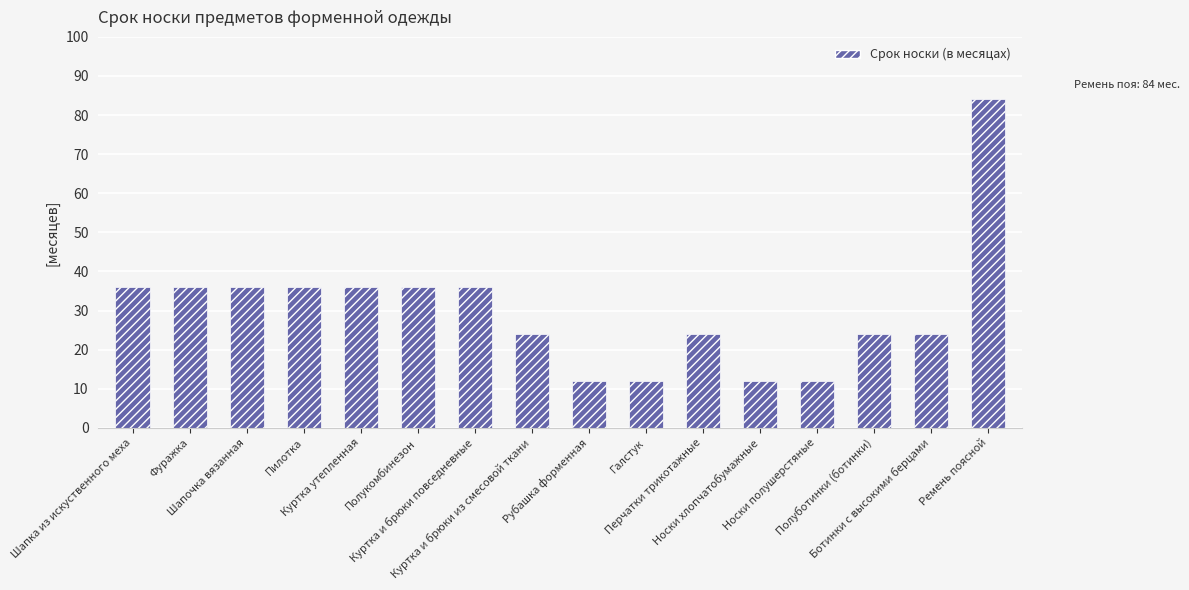

Count the values in the range 24 to 36.

11